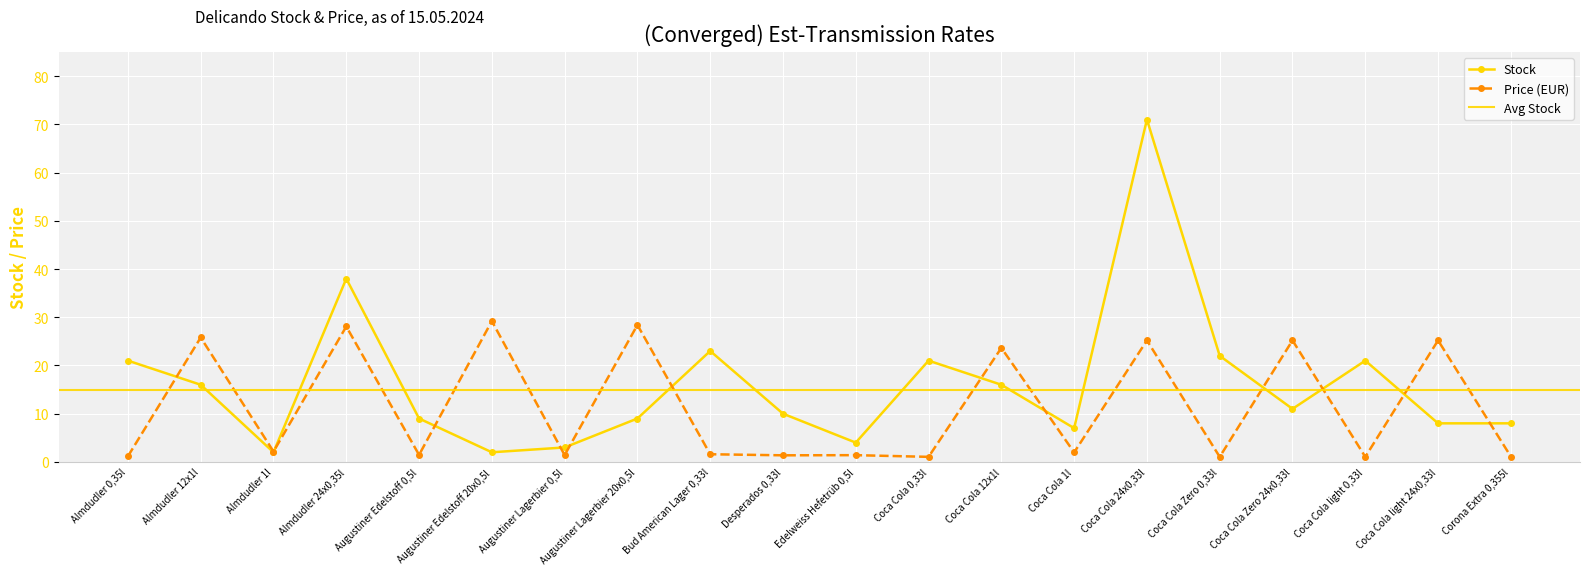

At how many categories does at least one series exceed 53?

1